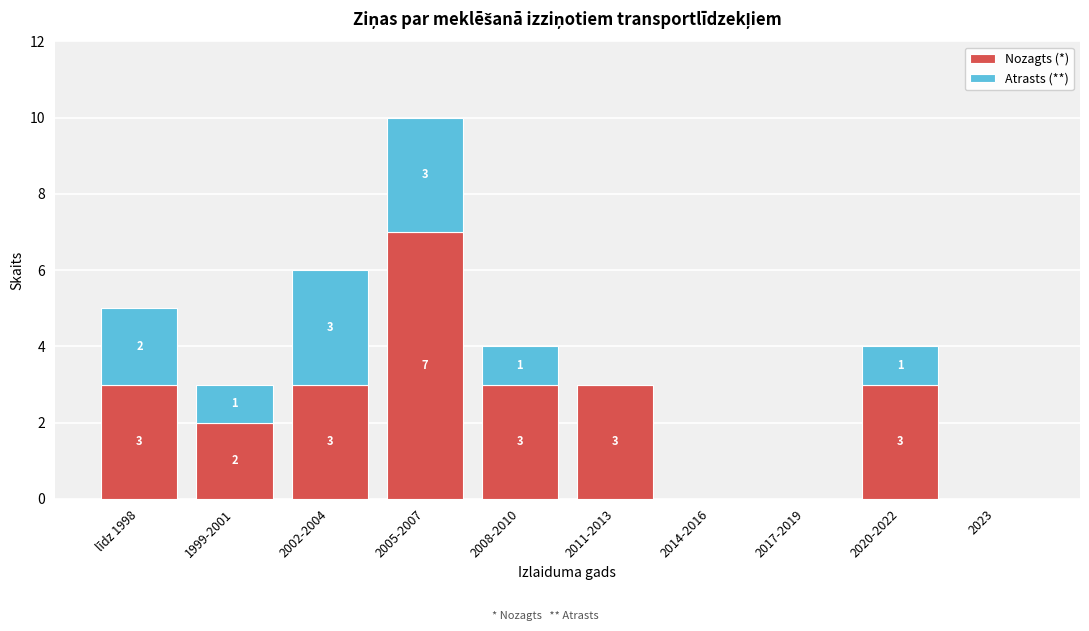

Reading left to right, list the values for the Nozagts (*) series.

līdz 1998=3	1999-2001=2	2002-2004=3	2005-2007=7	2008-2010=3	2011-2013=3	2014-2016=0	2017-2019=0	2020-2022=3	2023=0